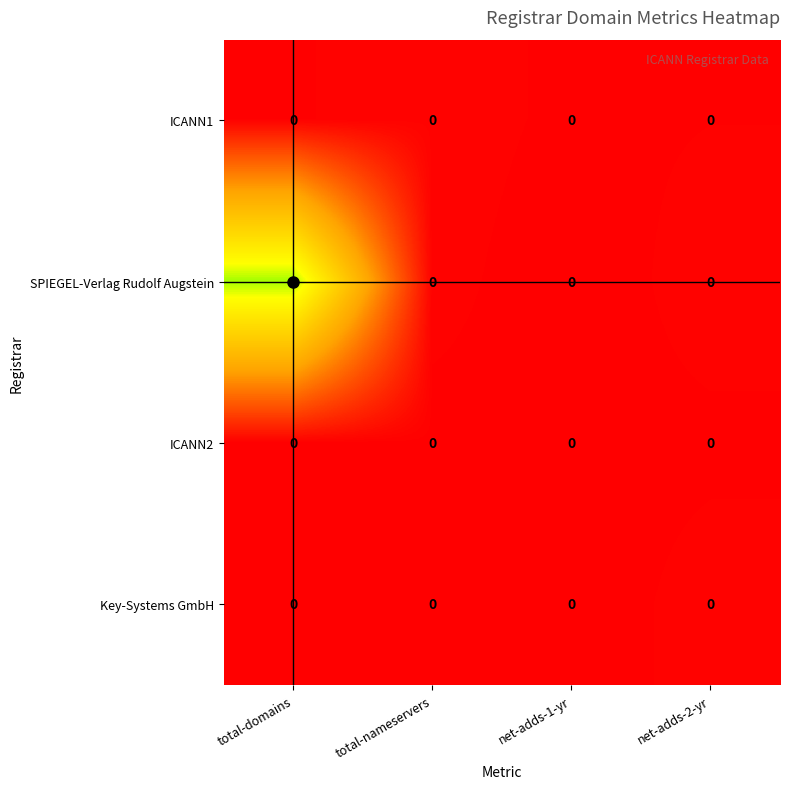

Between total-domains and net-adds-2-yr, which series saw the biggest shift?

row_1